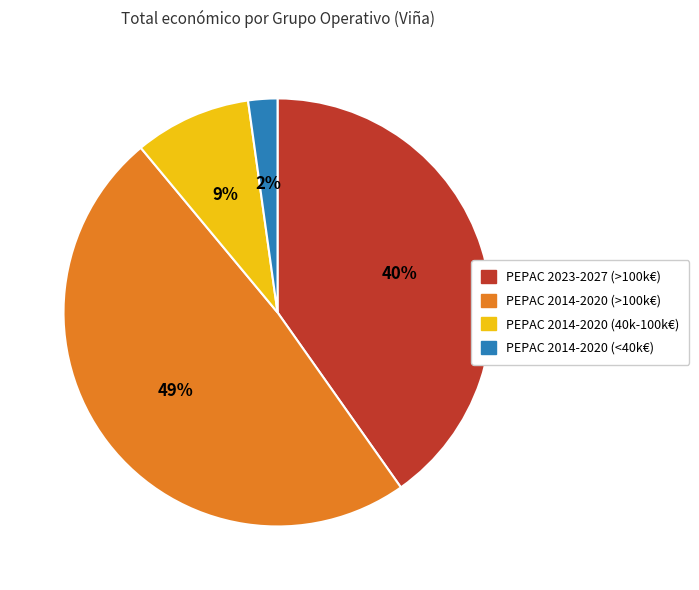

To the nearest percent, what is the difference between the largest and smallest slice percentages?

47%